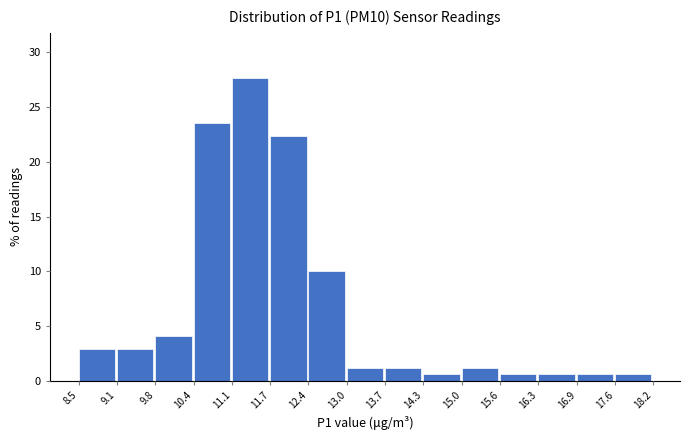

Reading left to right, transcribe this chart: for each bar, give the range it covers on the x-axis and its height. The values are not printed on the chart, so give them approximately, as read against the axis.

8.5 to 9.1: 3.0
9.1 to 9.8: 3.0
9.8 to 10.4: 4.0
10.4 to 11.1: 23.5
11.1 to 11.7: 27.5
11.7 to 12.4: 22.5
12.4 to 13.0: 10.0
13.0 to 13.7: 1.0
13.7 to 14.3: 1.0
14.3 to 15.0: 0.5
15.0 to 15.6: 1.0
15.6 to 16.3: 0.5
16.3 to 16.9: 0.5
16.9 to 17.6: 0.5
17.6 to 18.2: 0.5